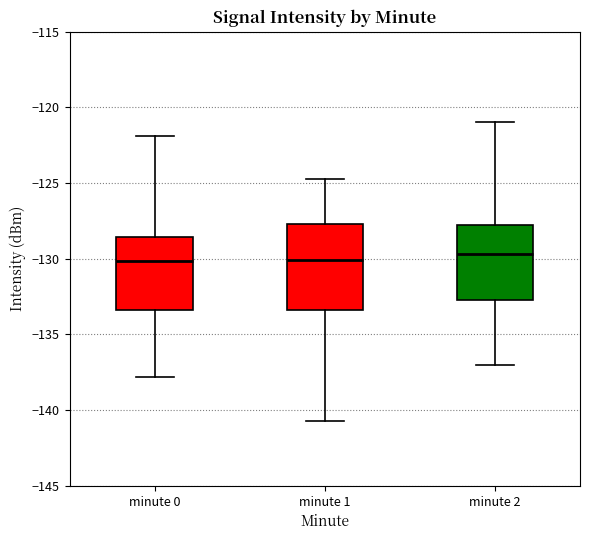

Reading left to right, transcribe this box plot: for each box, give where its median line is, the range the box spans, and where its two whiskers end, as read against the y-axis. The values are not printed on the chart, so give them approximately, as read against the axis.

minute 0: median -130.0, box -133.5 to -128.5, whiskers -138.0 to -122.0
minute 1: median -130.0, box -133.5 to -127.5, whiskers -140.5 to -125.0
minute 2: median -129.5, box -132.5 to -127.5, whiskers -137.0 to -121.0